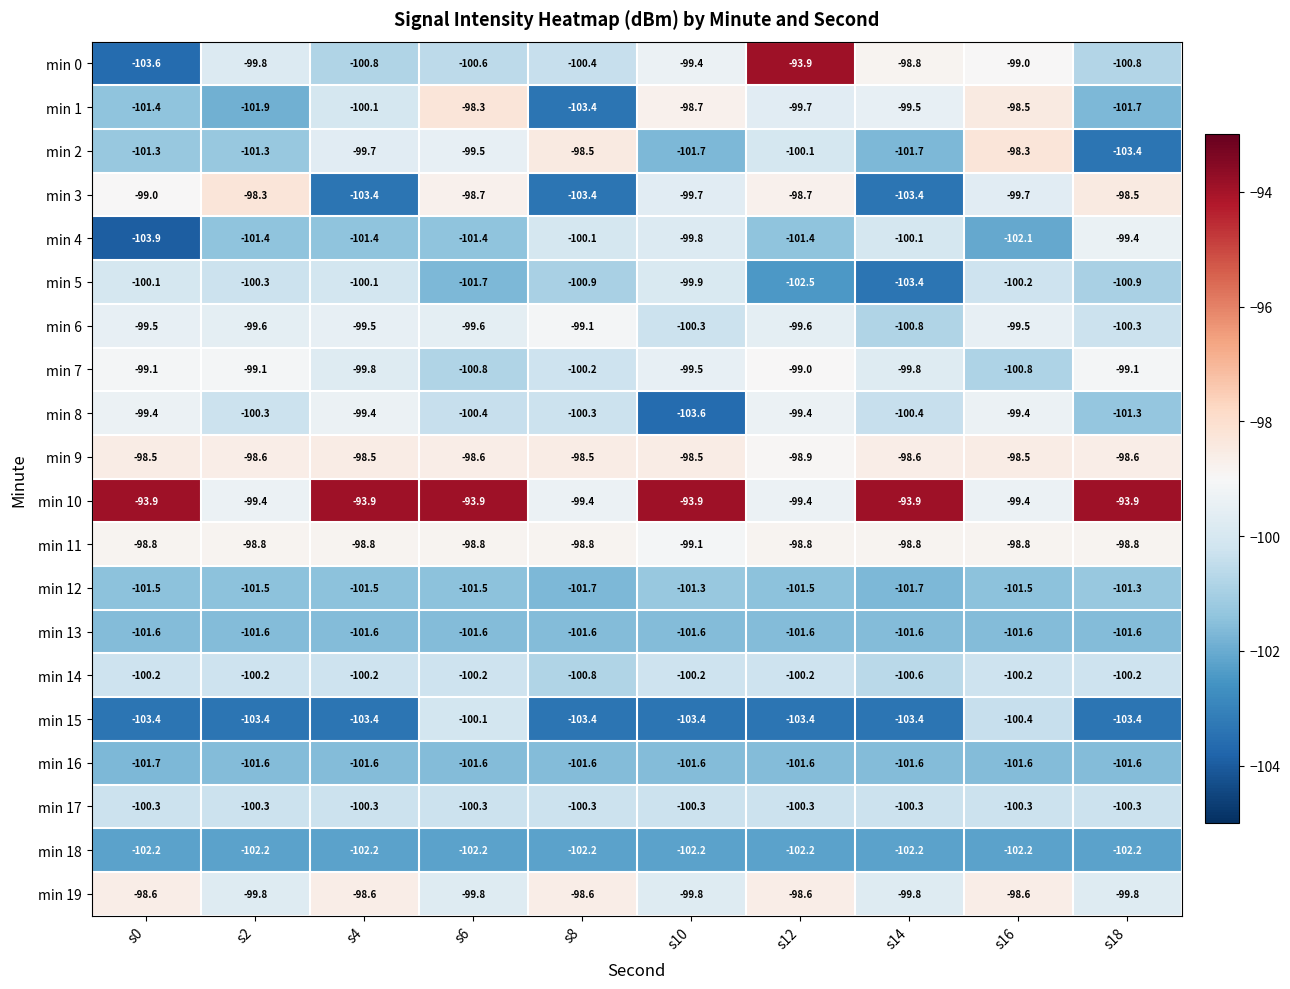

The min 6 series shows -173.0 at s12. True or false?

False